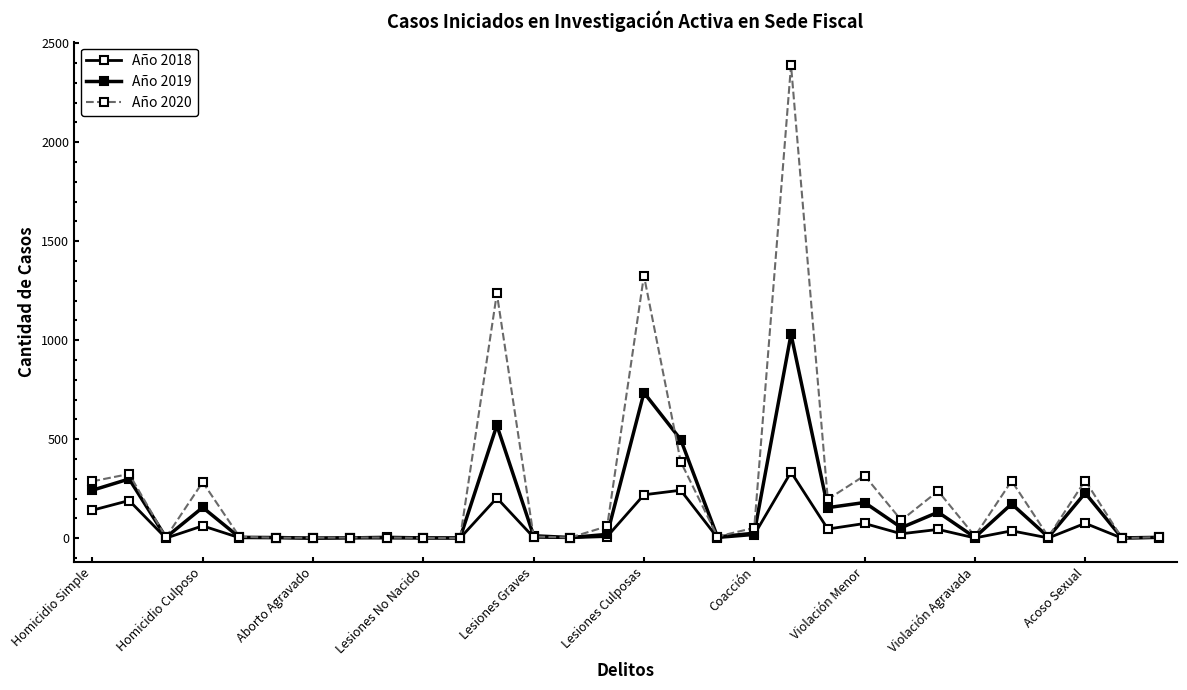

How many lines are shown in the chart?

3